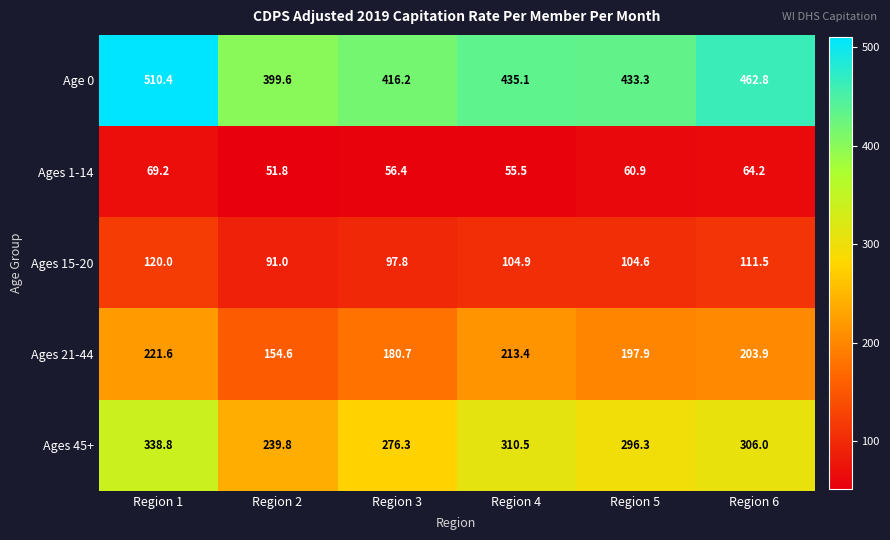

What is the total value across all series at Region 1?

1260.0